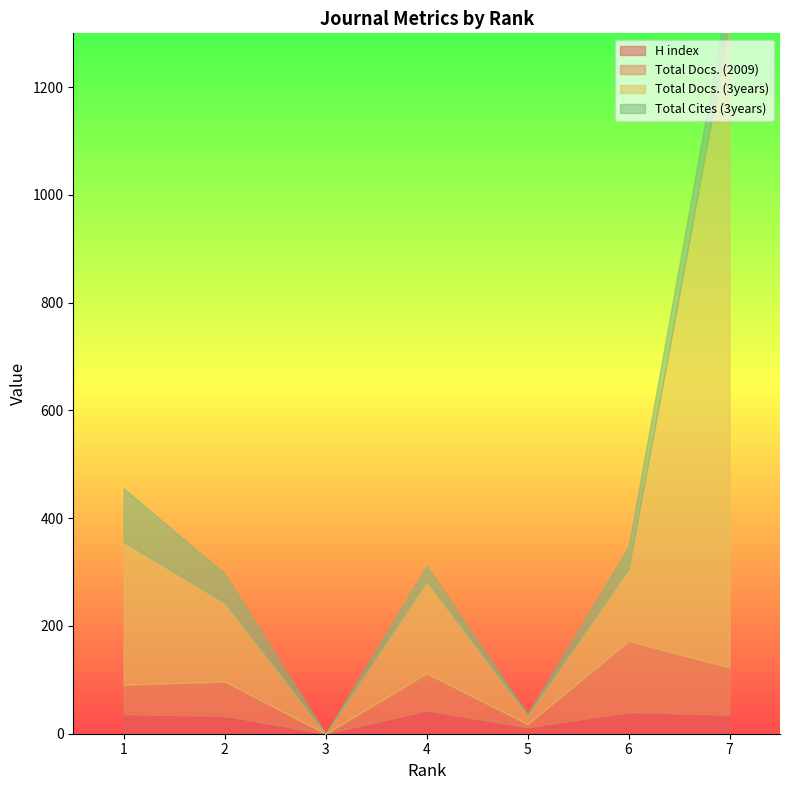

Does the chart have visible grid lines?

No